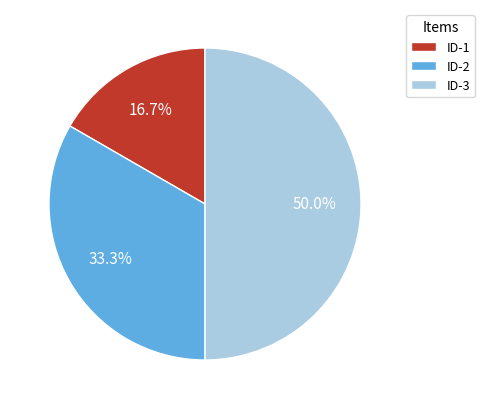

How many segments does this pie chart have?

3